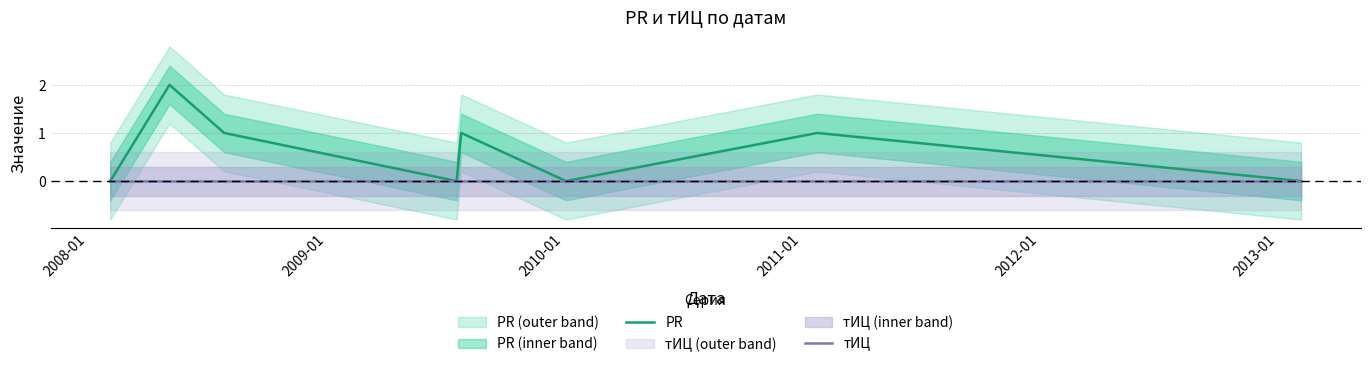

True or false: PR and тИЦ intersect in this chart.

False